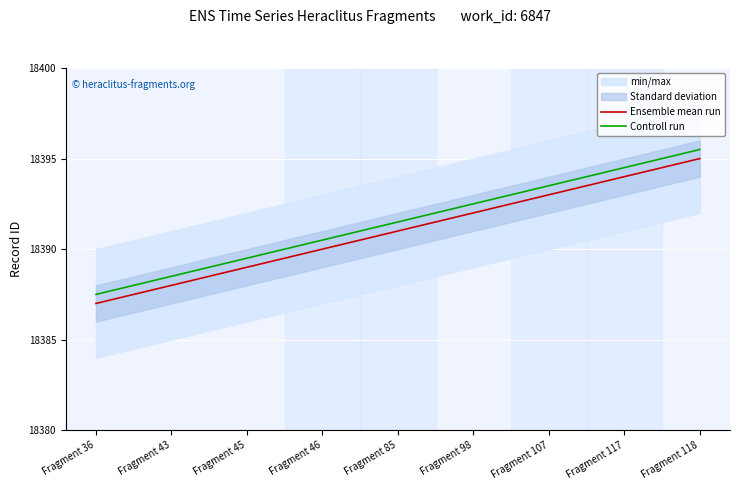

Which category has the highest value across all series?

Fragment 118